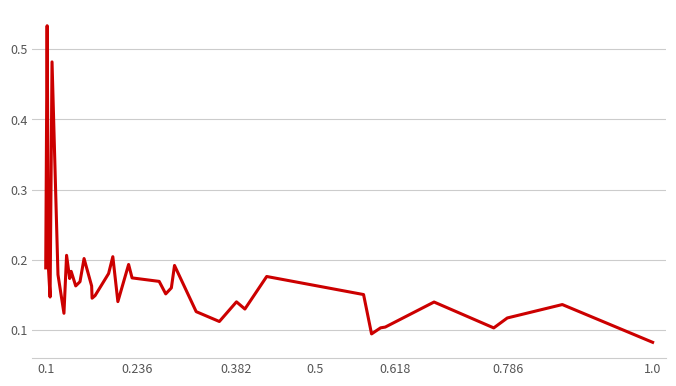

Does the chart have visible grid lines?

Yes